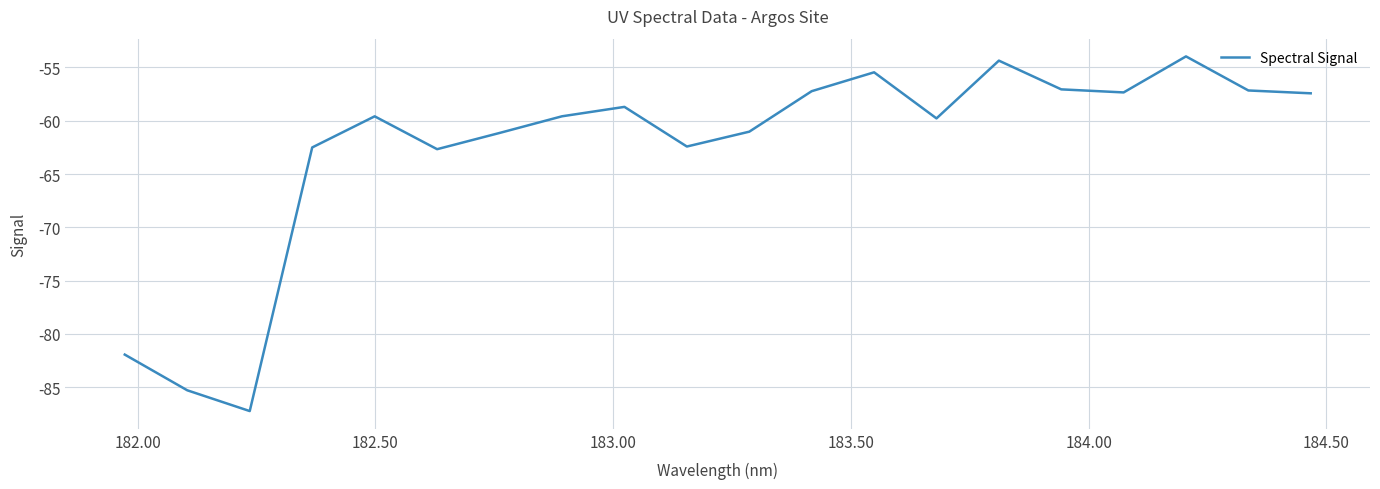

What is the smallest value displayed?

-87.2